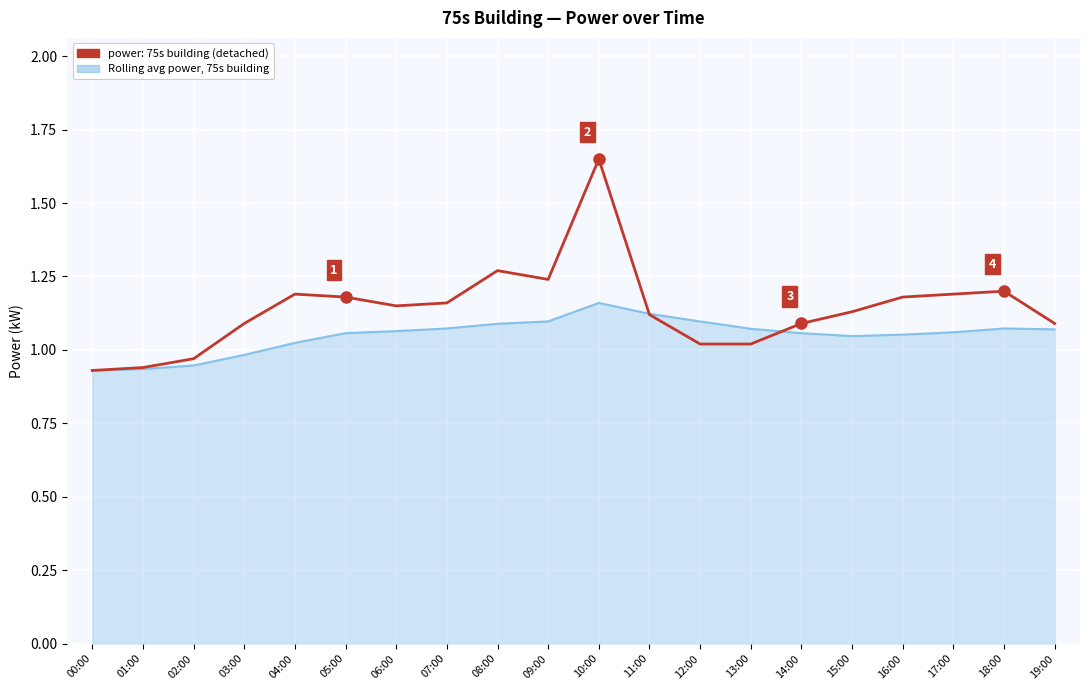

At which category does the chart reach its peak across all series?

10:00